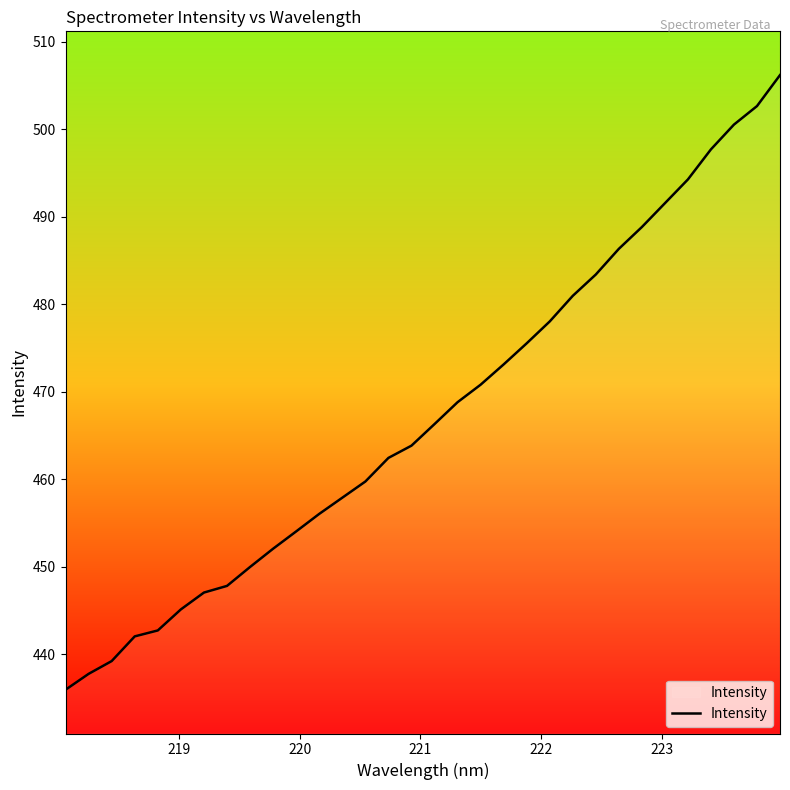

What is the difference between the maximum and minimum values?

70.2